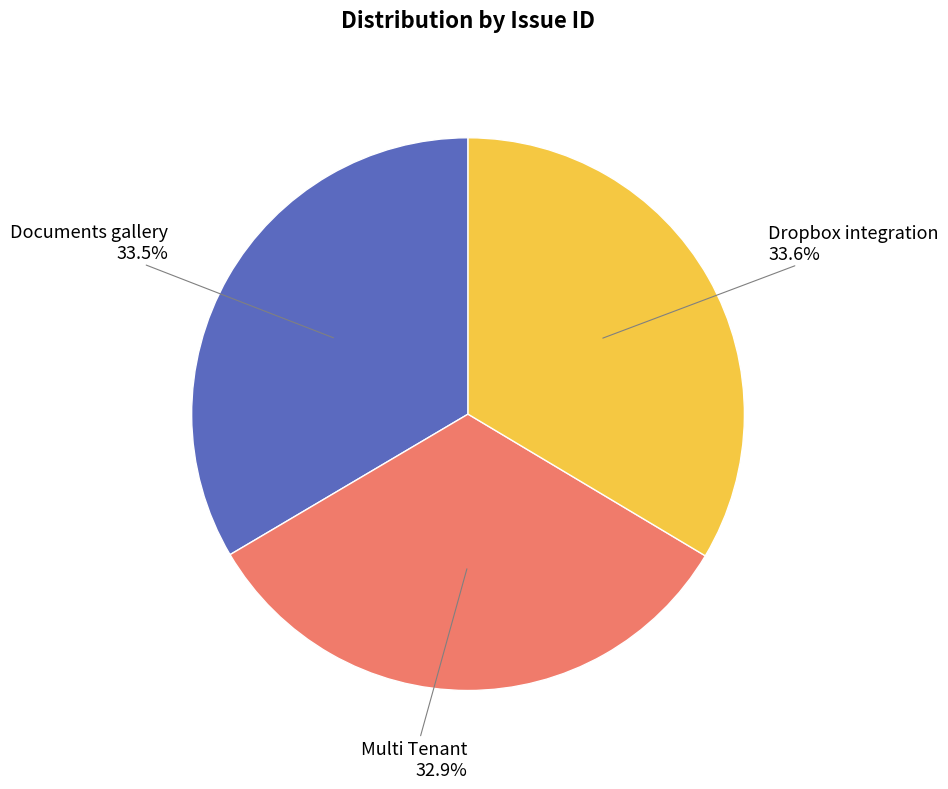

Is the sum of Dropbox integration and Documents gallery greater than half?

Yes